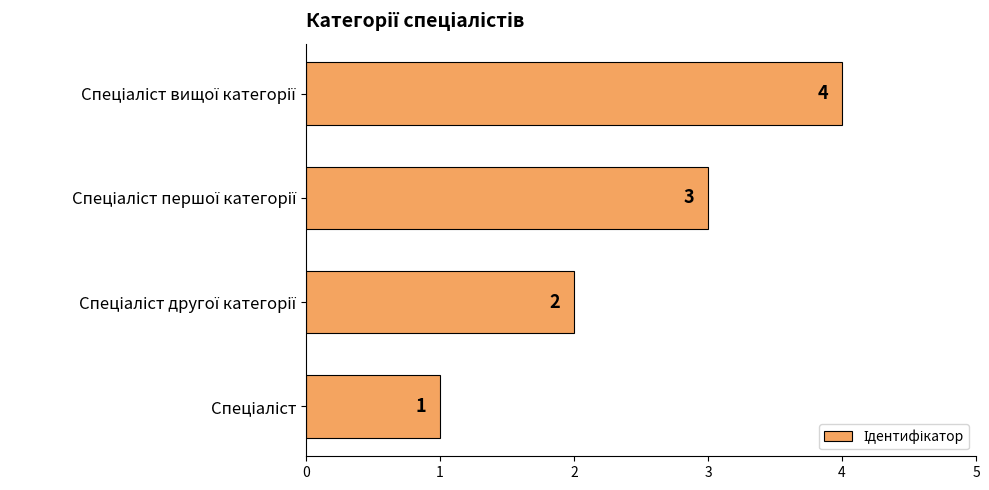

What is the minimum value shown in the chart?

1